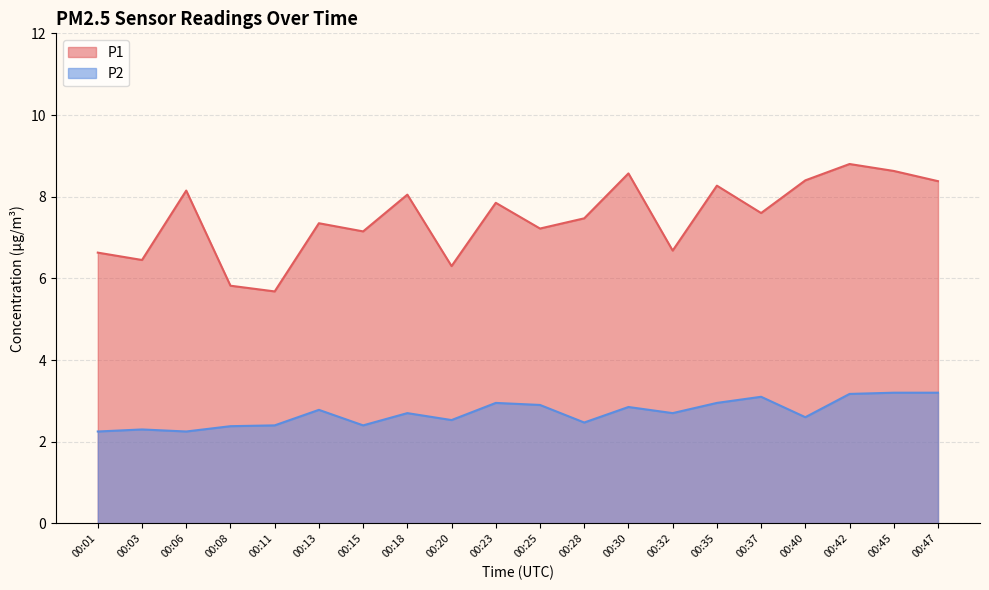

How many interior local valleys does the P2 series have?

6